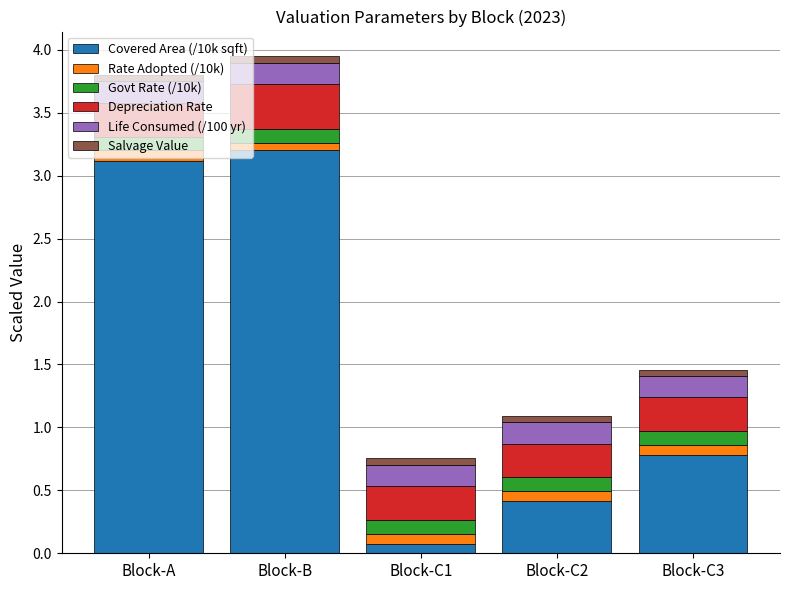

What is the difference between the maximum and second lowest values in the Covered Area (/10k sqft) series?

2.8